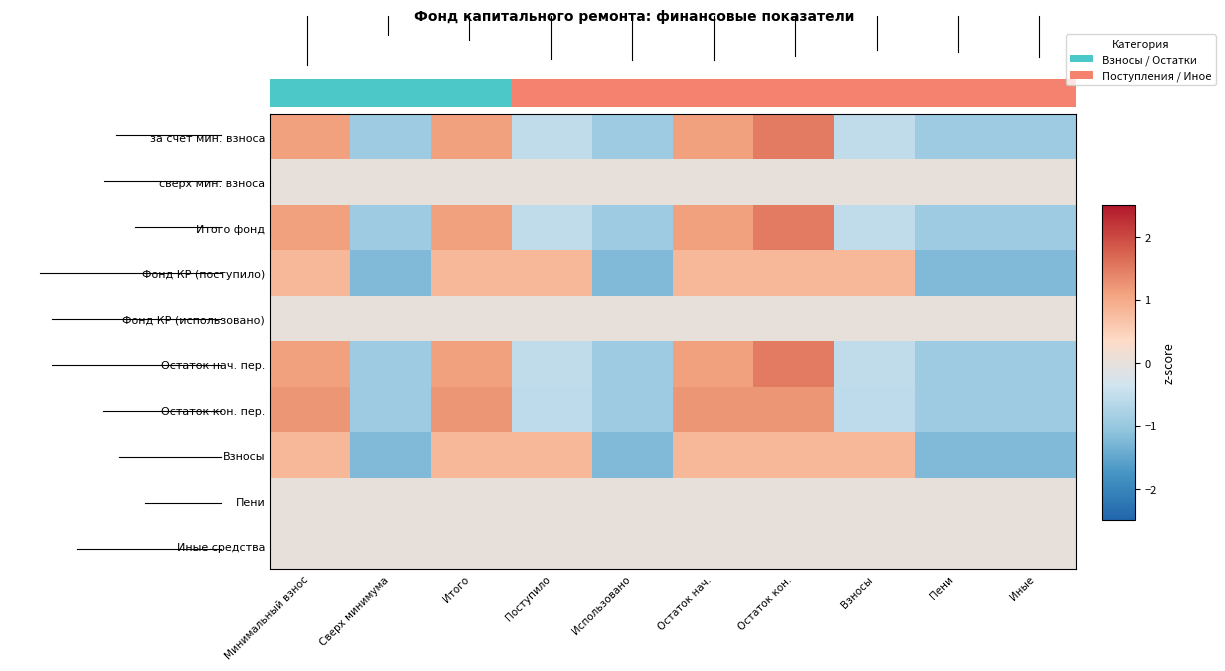

What is the minimum value shown in the chart?

-1.2